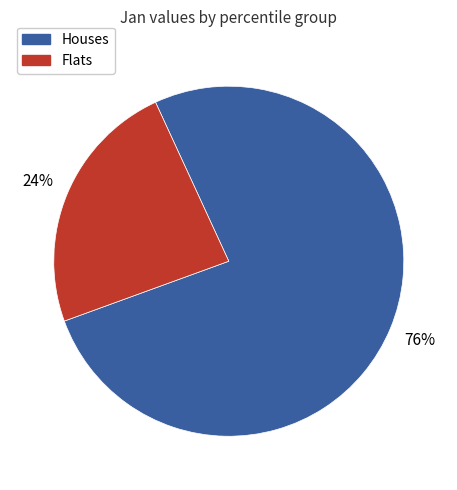

How many segments does this pie chart have?

2